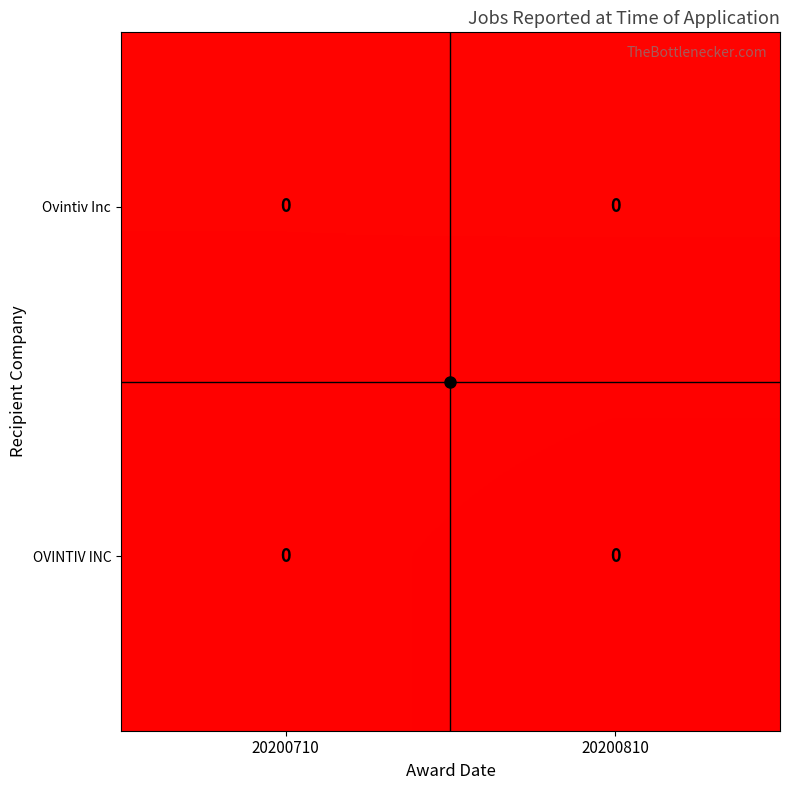

At which category does the chart reach its peak across all series?

20200810